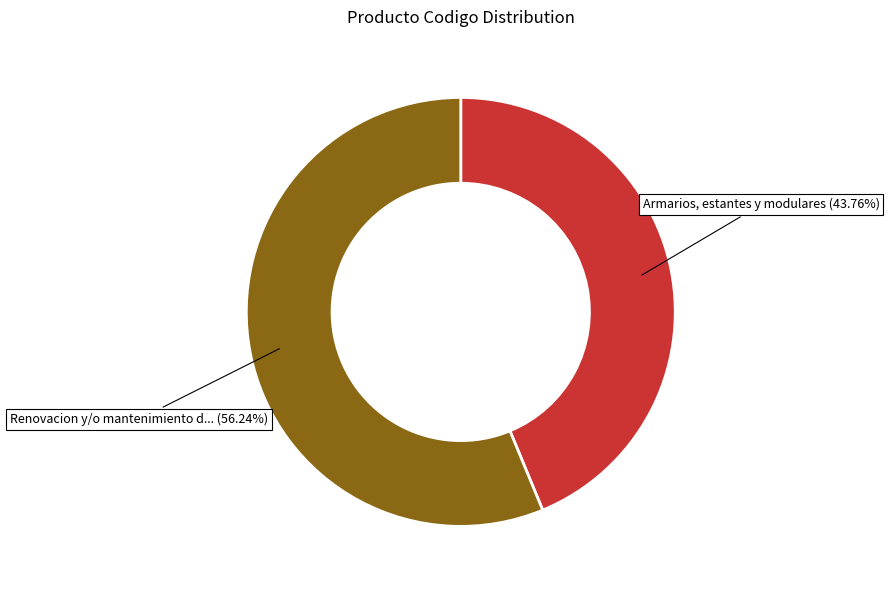

Is there a majority slice in this chart?

Yes